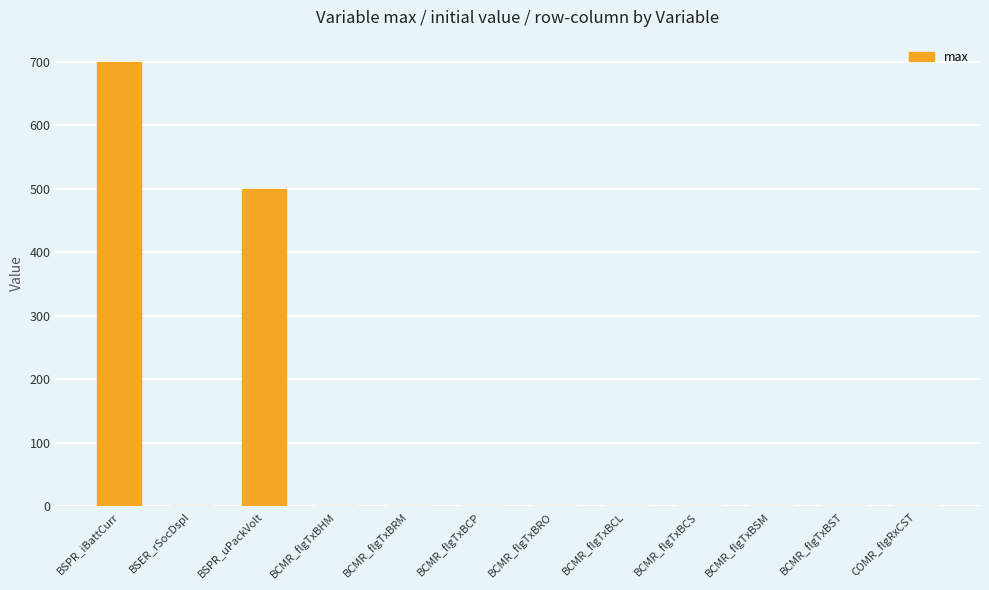

Reading left to right, what are all the values shown in this chart?

700	1	500	1	1	1	1	1	1	1	1	1